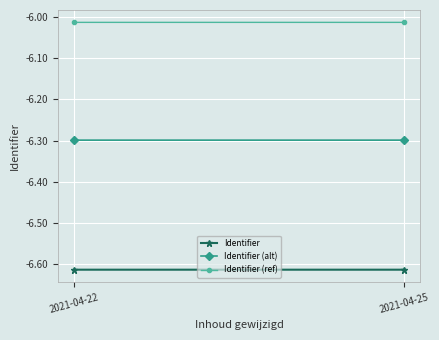

At which label is Identifier (ref) closest to -6?

2021-04-22